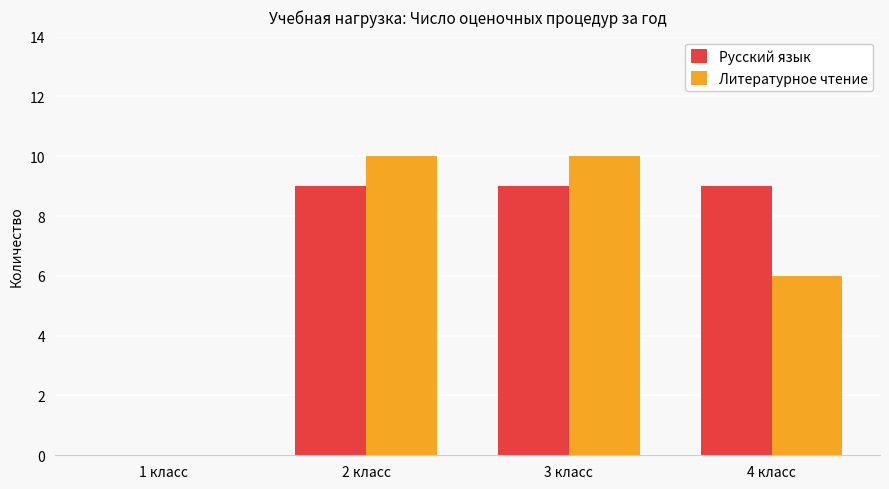

What is the sum of all Русский язык values?

27